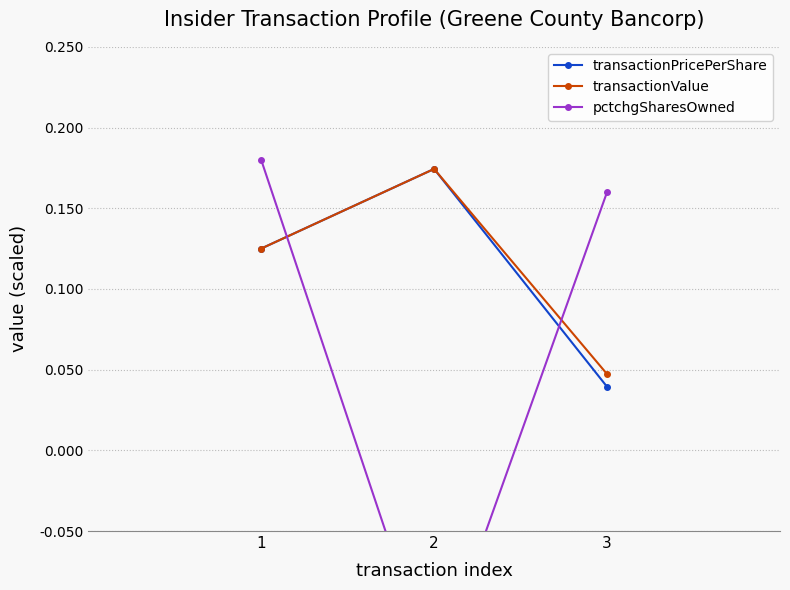

At which category is the sum across all series the highest?

1